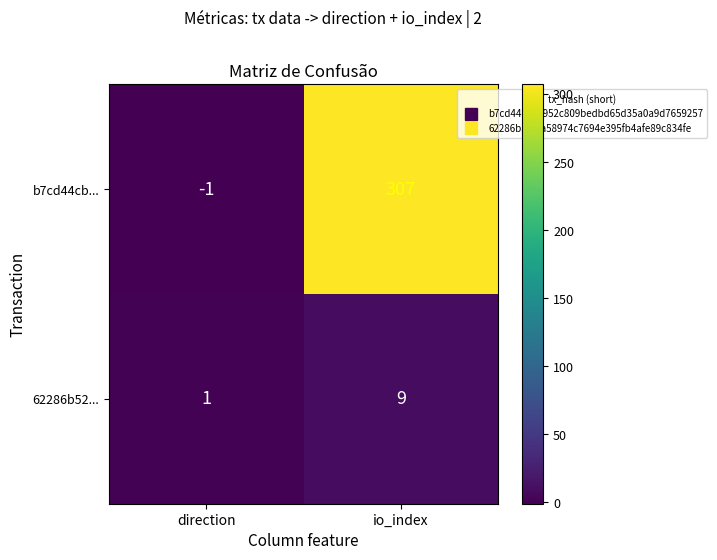

What is the difference between the highest and lowest values at io_index?

298